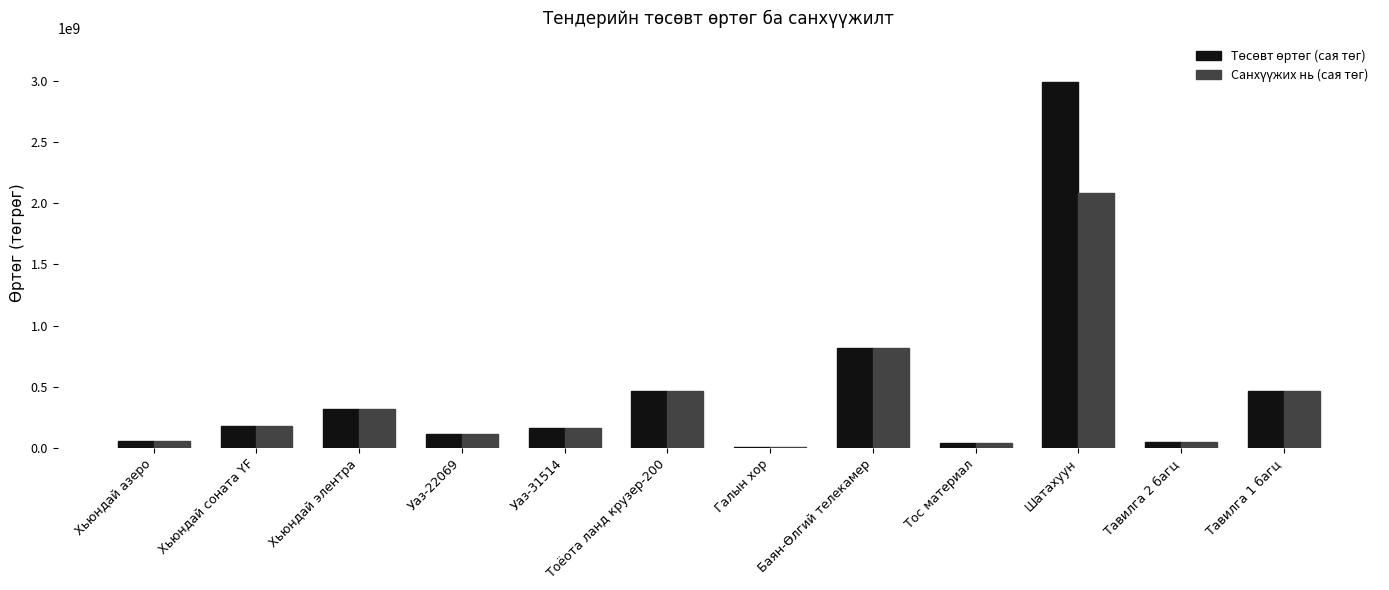

What is the total value across all series at Хьюндай соната YF?

360000000